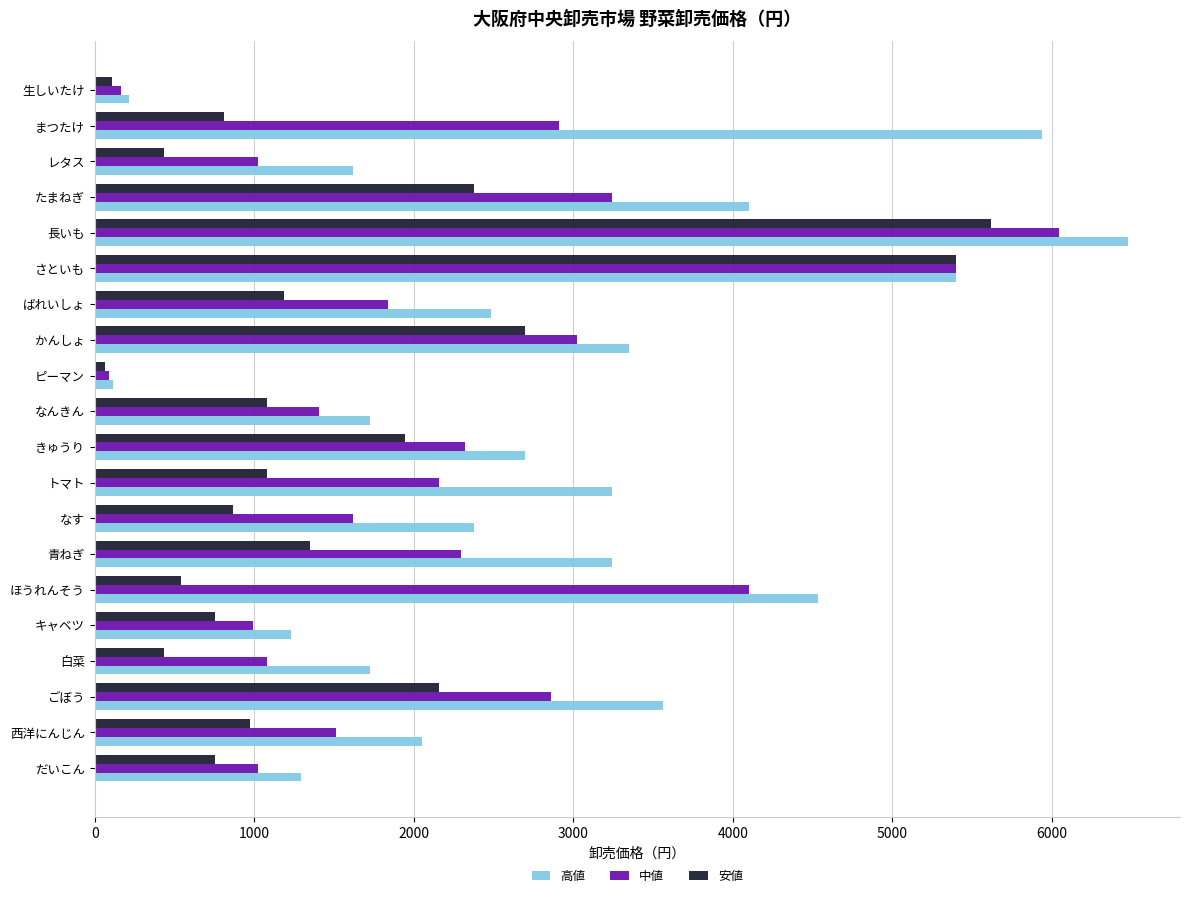

How many data points in 安値 are less than 1080?

10